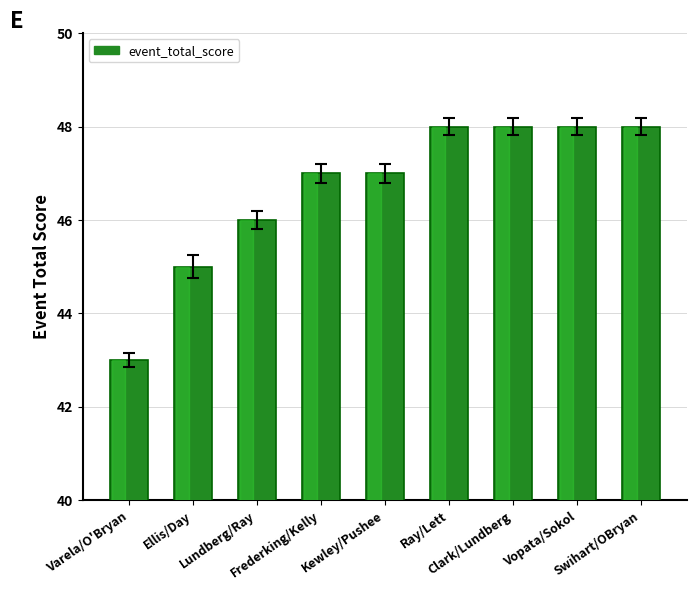

What is the value of the 3rd bar from the left?

46